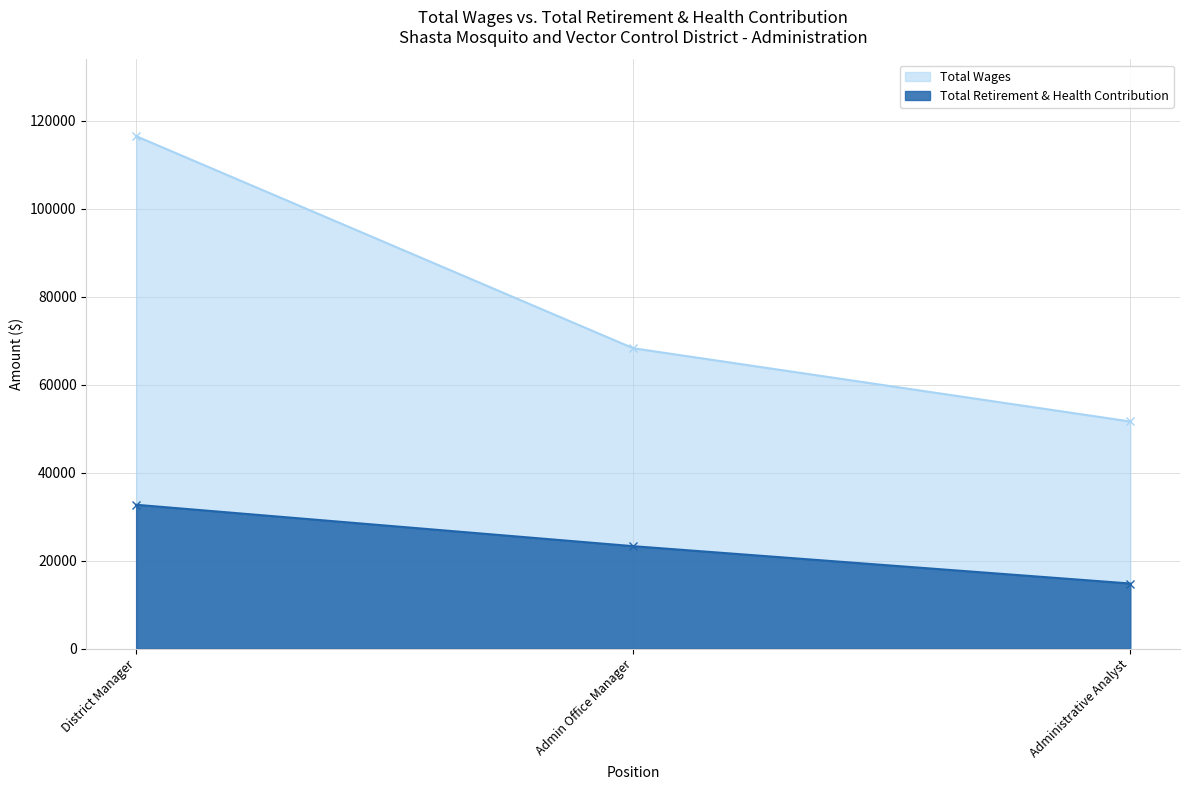

What is the average value of the Total Retirement & Health Contribution series?

23617